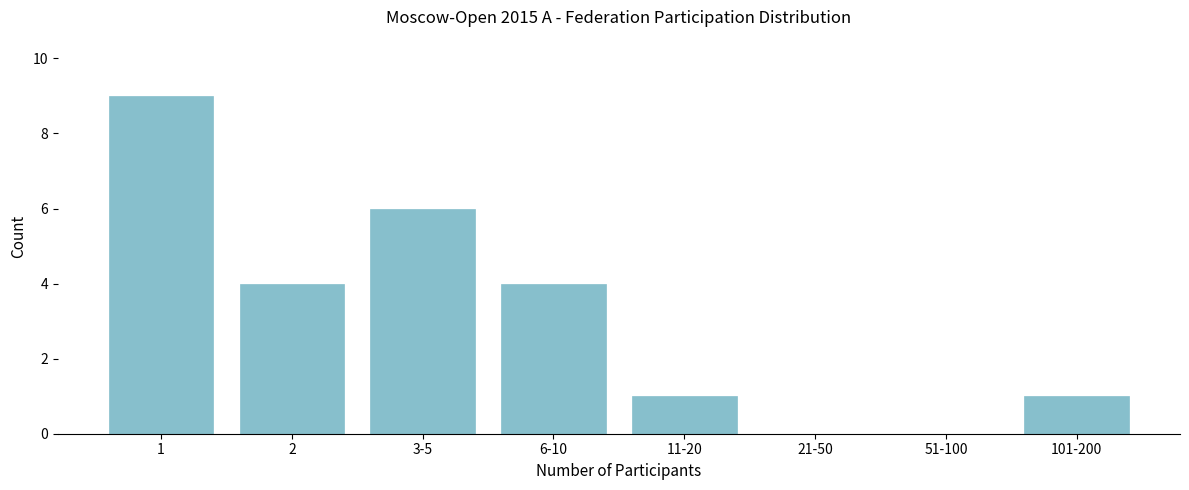

Reading left to right, list all the values displayed in this chart.

1=9	2=4	3-5=6	6-10=4	11-20=1	21-50=0	51-100=0	101-200=1